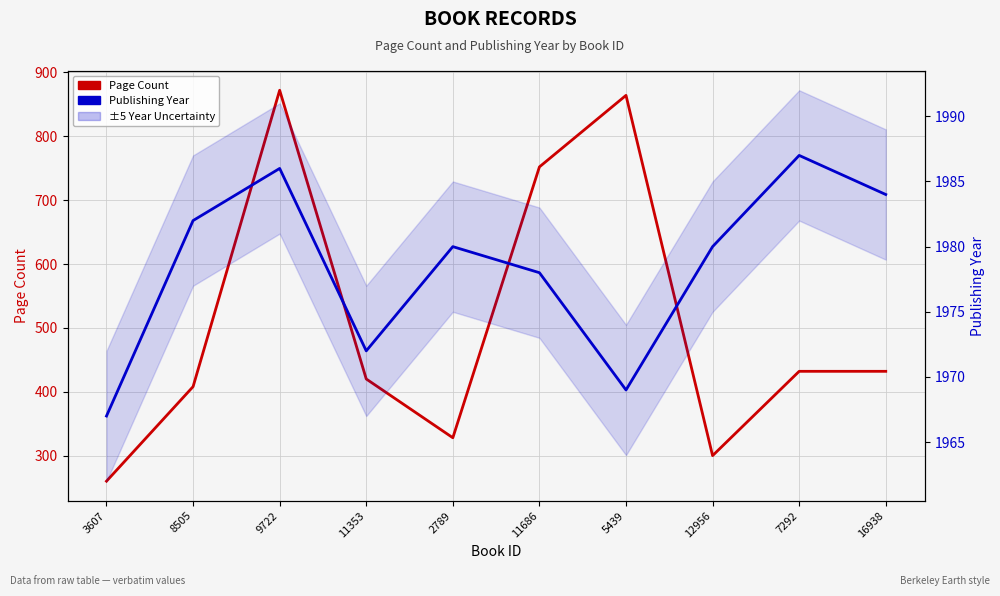

In Page Count, how many points are lower than both neighbors (excluding endpoints)?

2